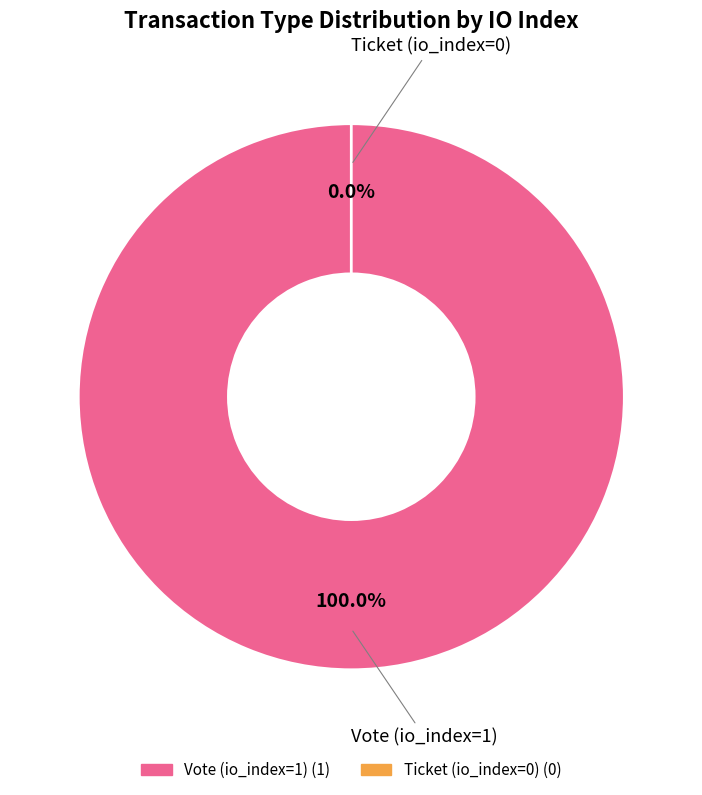

Which category accounts for the majority?

Vote (io_index=1)